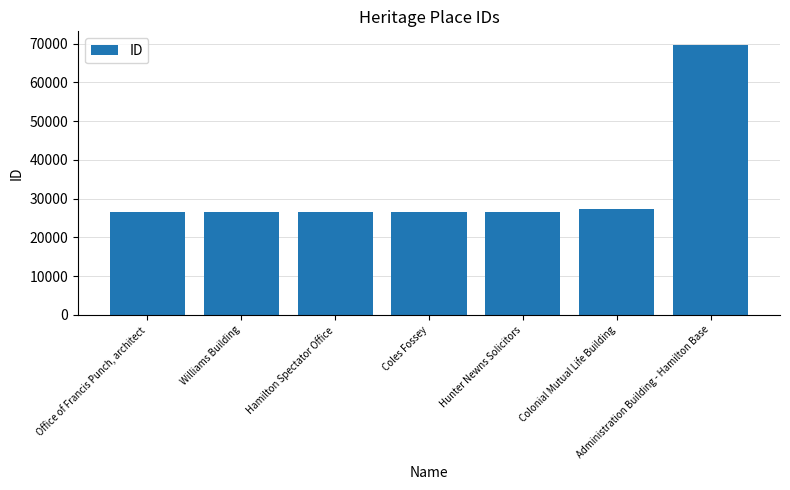

What is the difference between the second highest and minimum values?

679